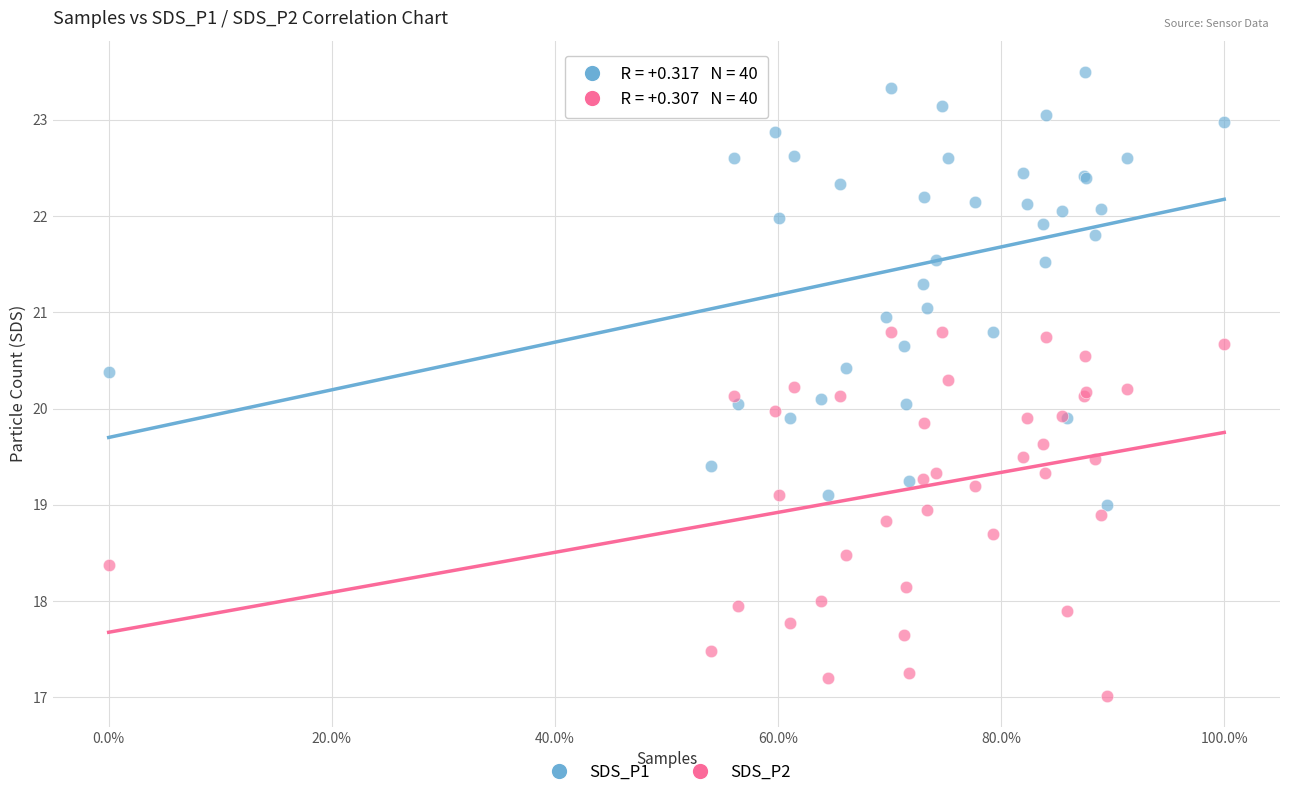

Which series contains the highest Y value?

SDS_P1